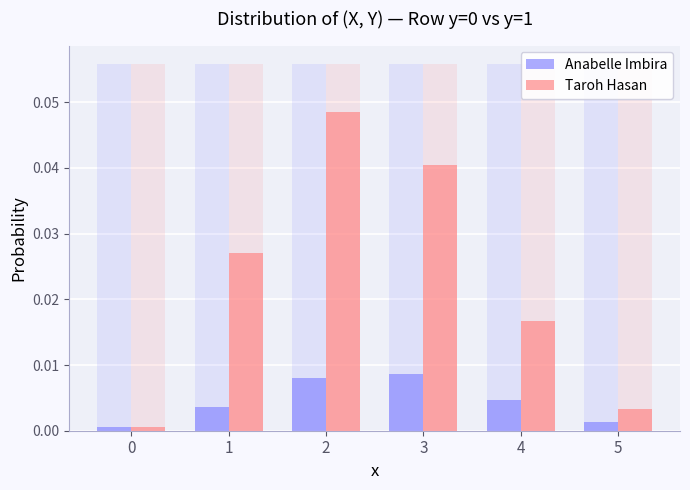

What are all the series names shown in the legend?

Anabelle Imbira, Taroh Hasan